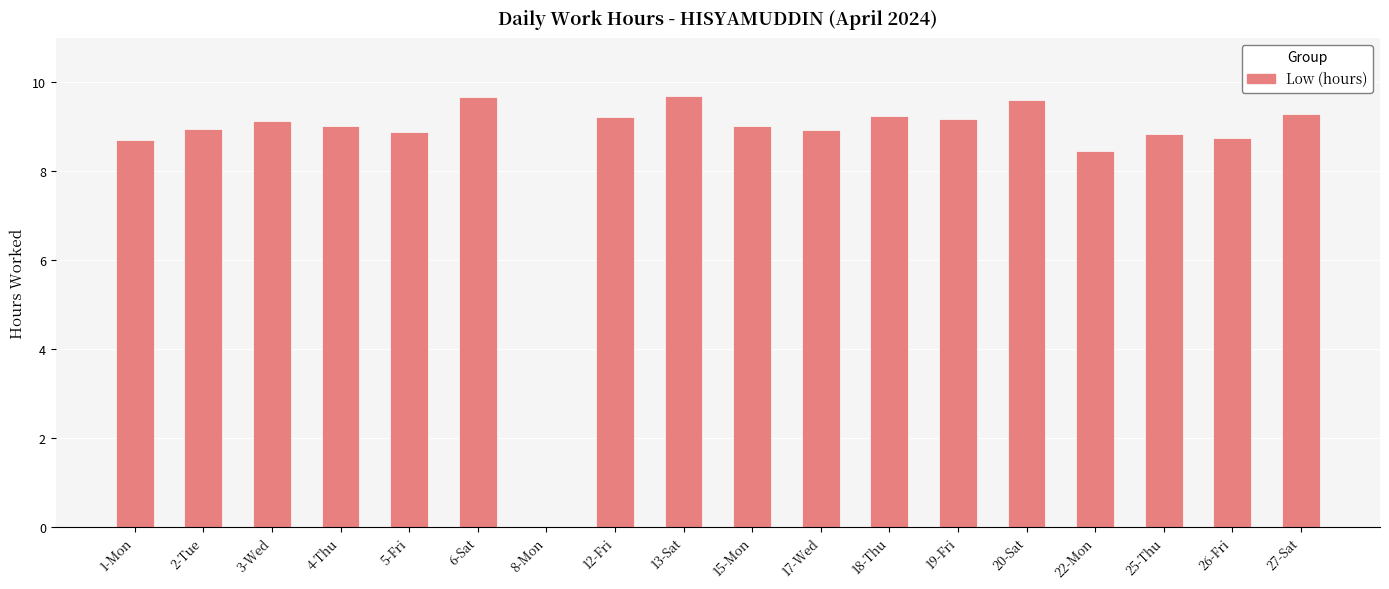

True or false: the data shows 9.2 at 19-Fri.

True